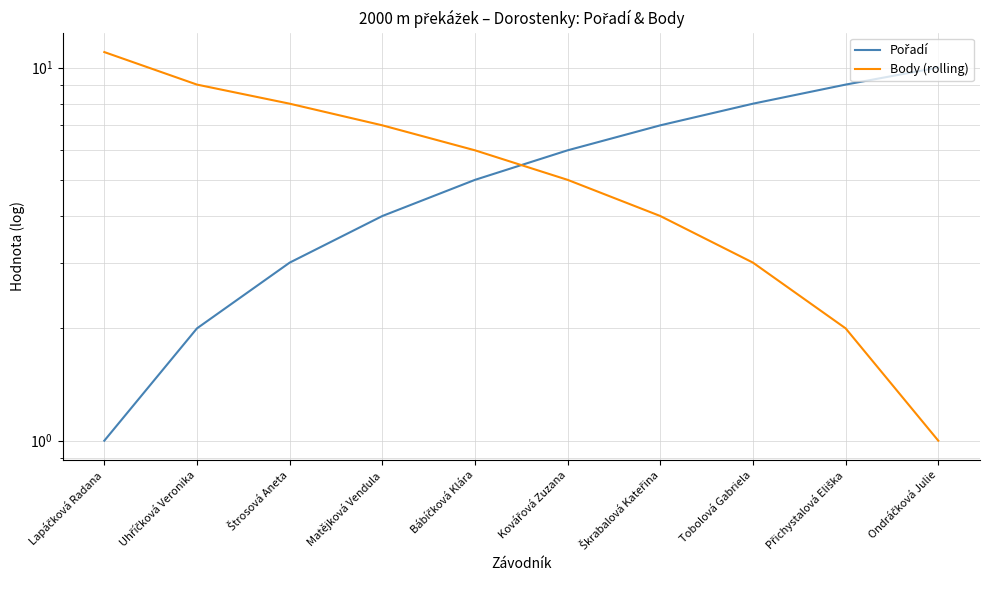

What is the sum of the Pořadí values at Ondráčková Julie and Kovářová Zuzana?

16